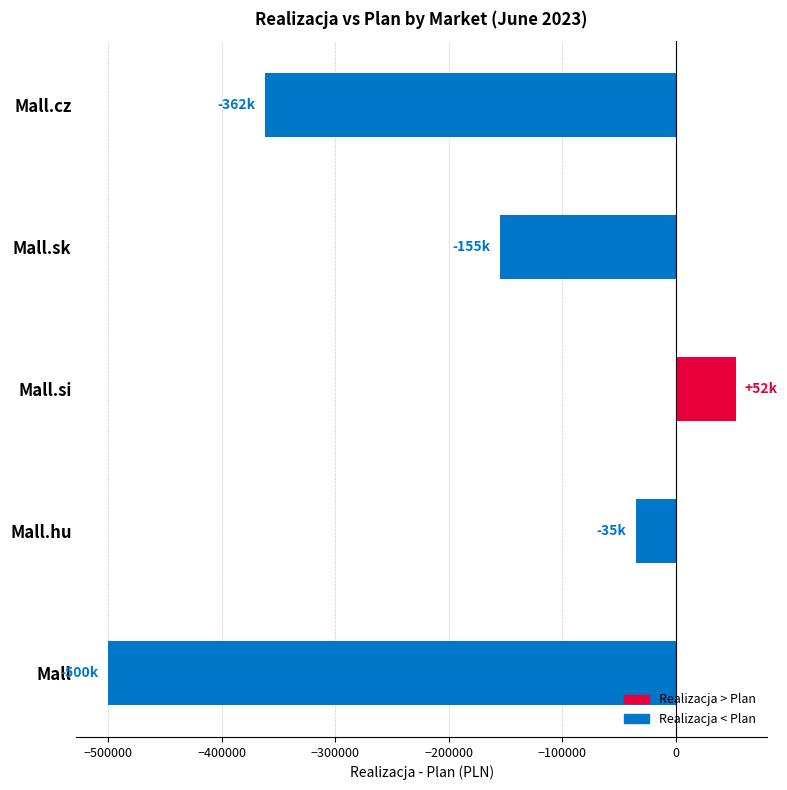

The value at Mall is -249854.8. True or false?

False